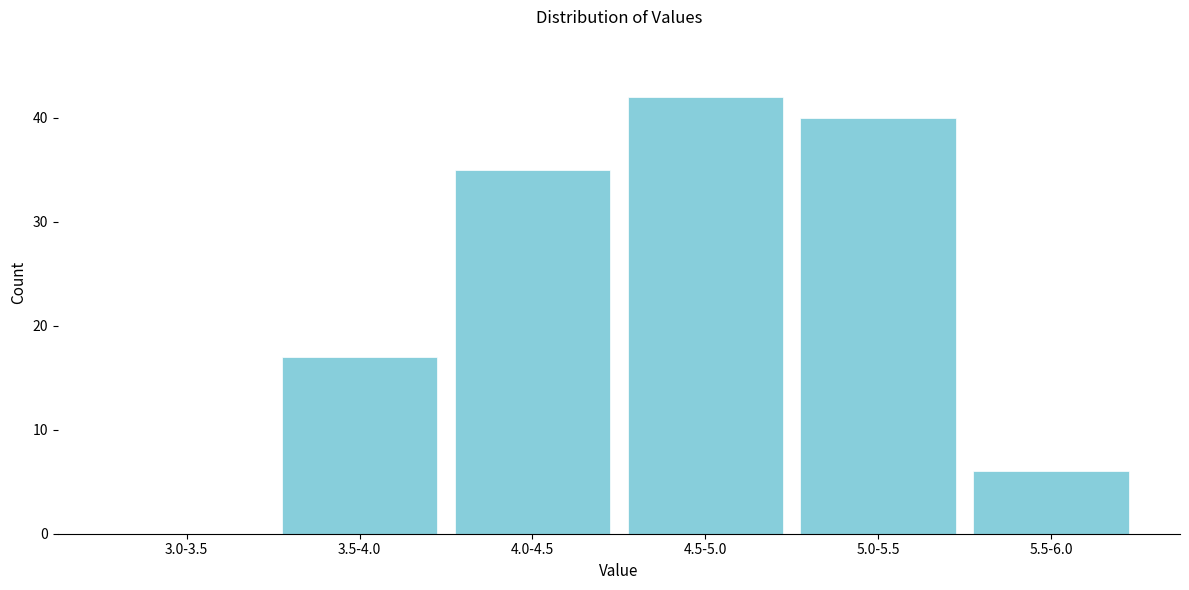

Reading left to right, extract all data points from this chart.

3.0-3.5=0	3.5-4.0=17	4.0-4.5=35	4.5-5.0=42	5.0-5.5=40	5.5-6.0=6